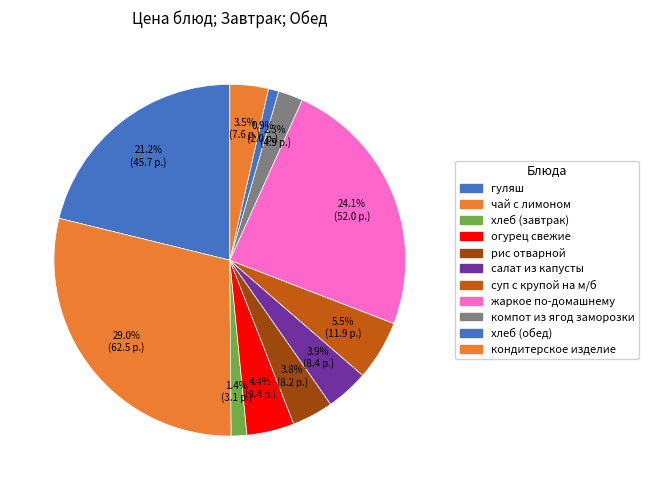

To the nearest percent, what percentage of the pie is суп с крупой на м/б?

6%